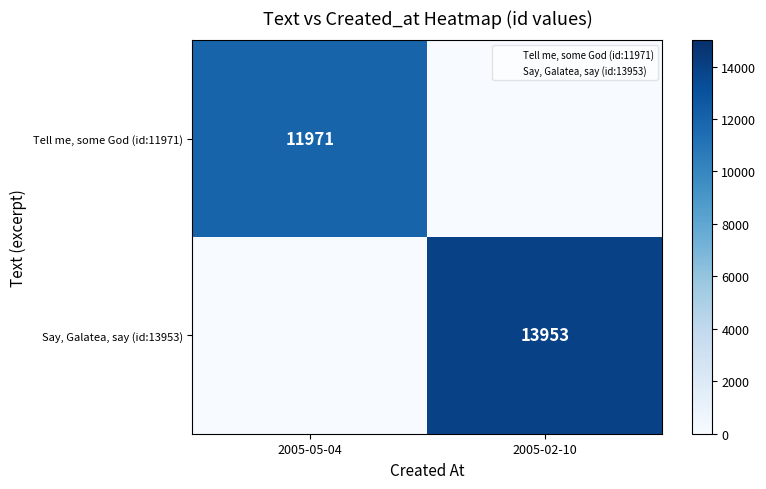

The Tell me, some God (id:11971) series shows 11971 at 2005-05-04. True or false?

True